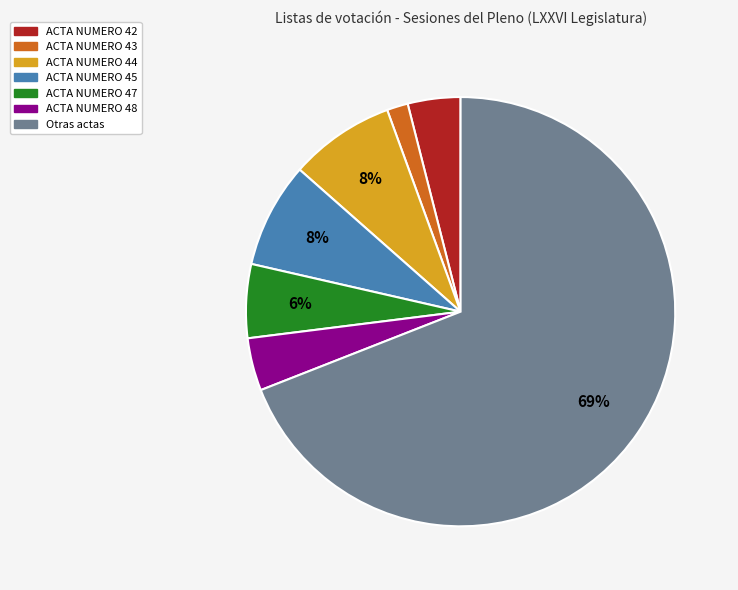

To the nearest percent, what is the difference between the ACTA NUMERO 47 and ACTA NUMERO 42 slice percentages?

2%